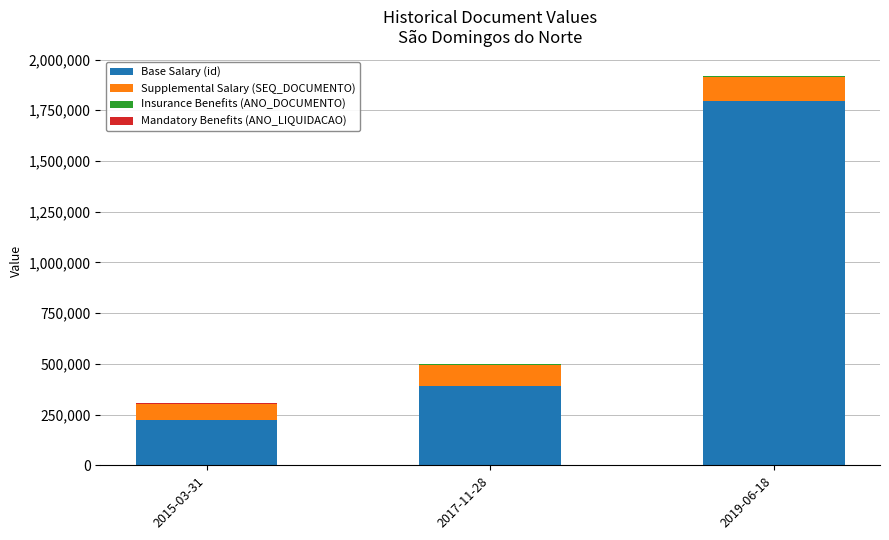

At which label does Base Salary (id) reach its peak?

2019-06-18